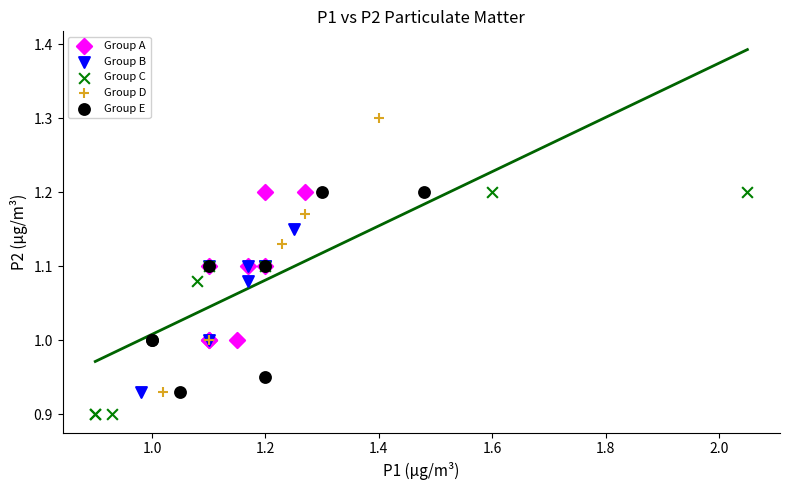

Which series contains the highest Y value?

Group D